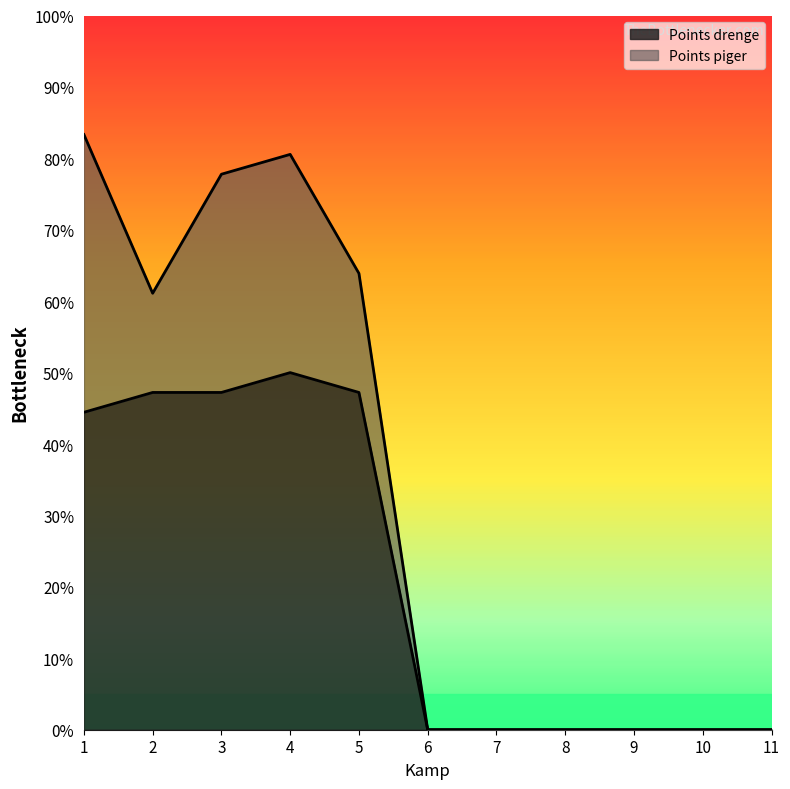

Which category has the lowest value across all series?

6